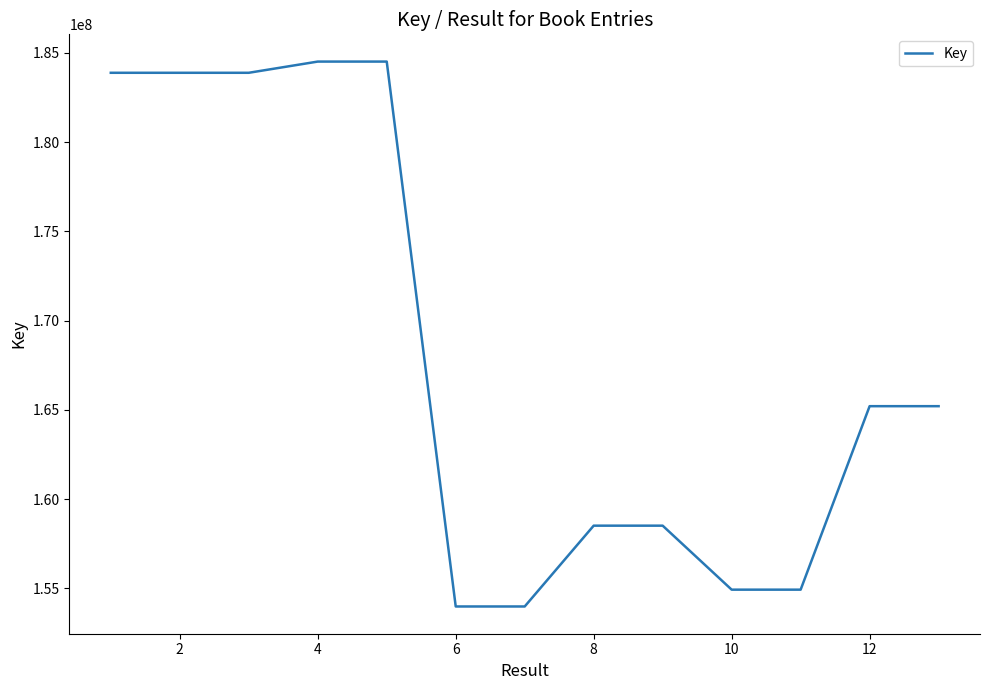

What is the minimum value shown in the chart?

153990730